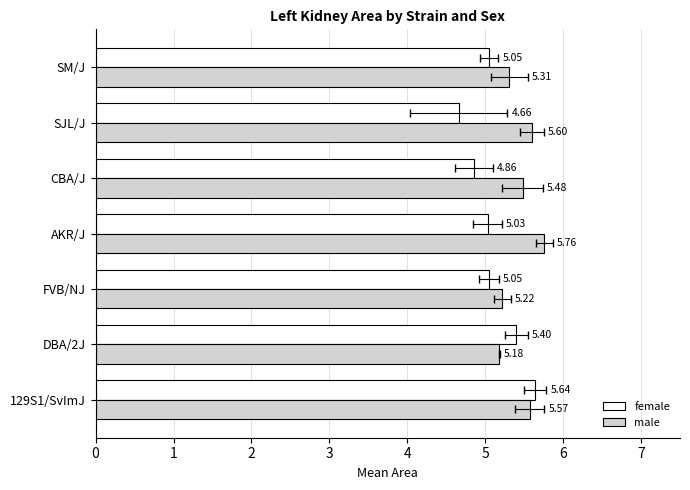

What is the value of the female bar at the 7th from the left?

5.0